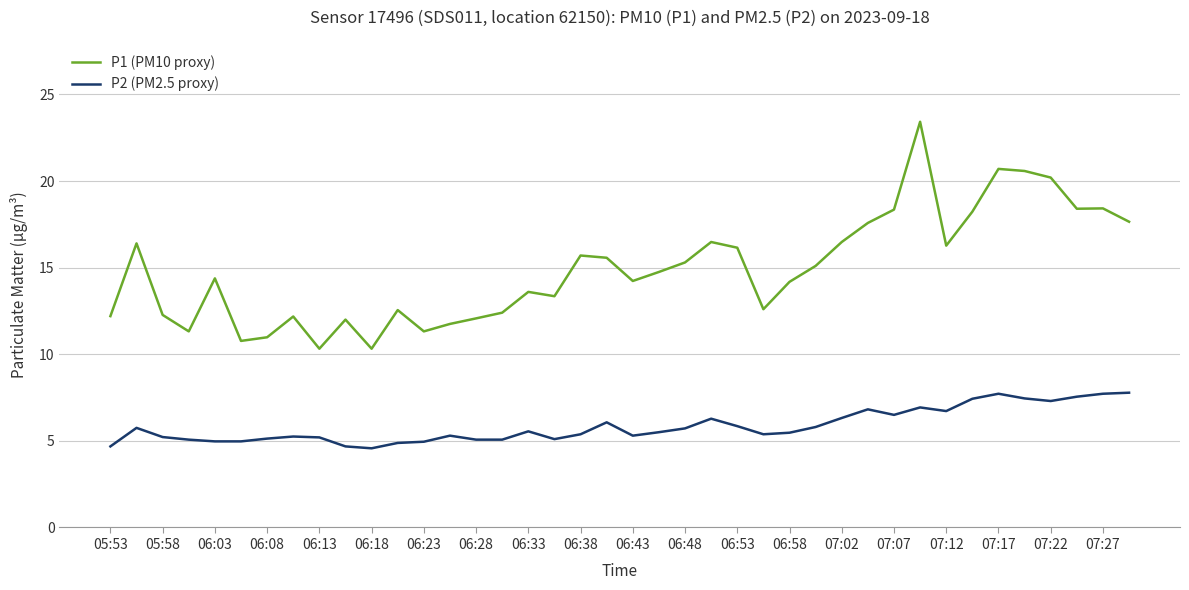

What is the smallest value displayed?

4.6